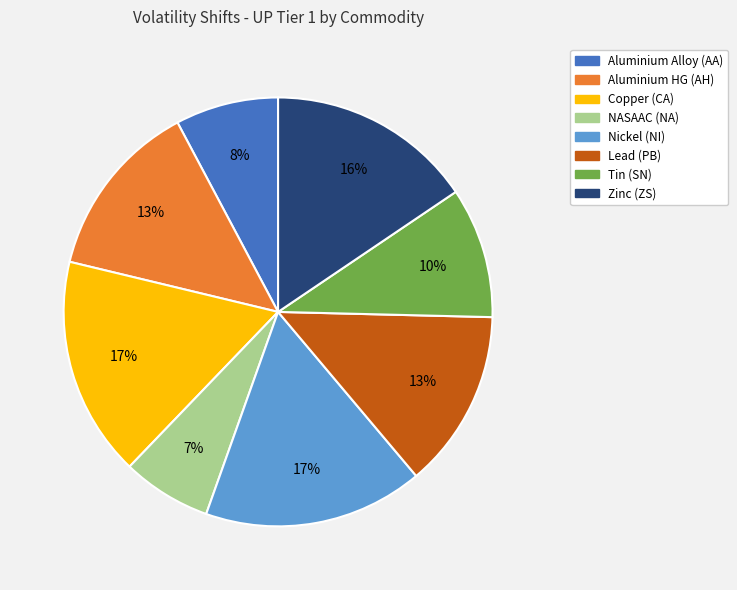

Is there a majority slice in this chart?

No